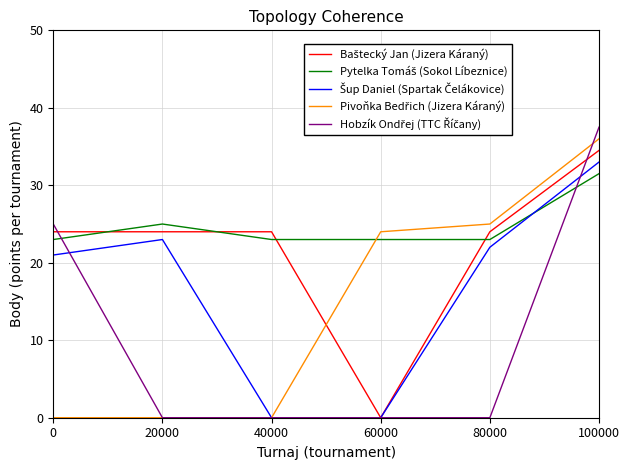

What is the total value across all series at 80000?

94.0